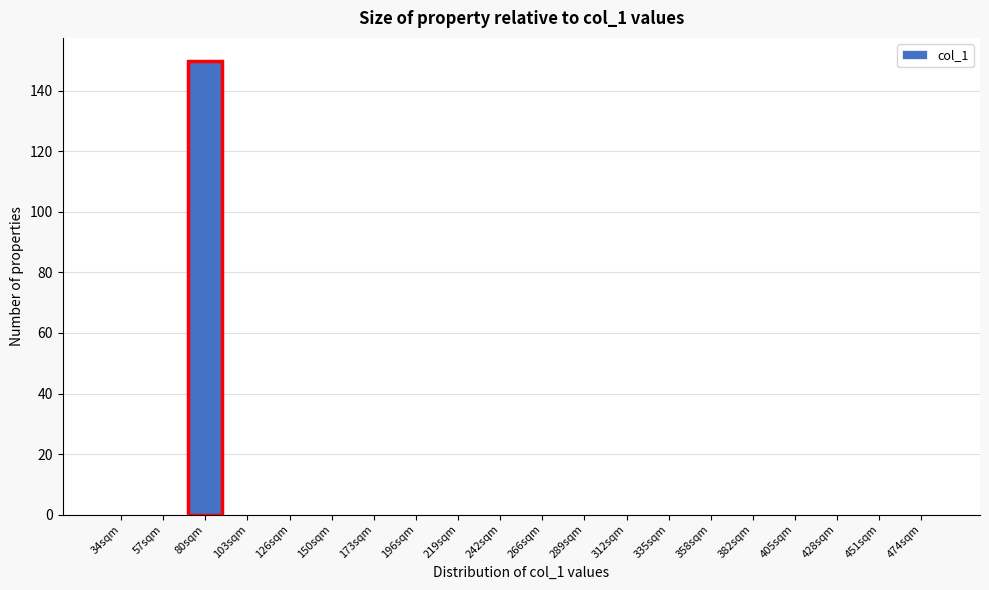

Reading left to right, transcribe all the data shown in this chart.

34sqm=0	57sqm=0	80sqm=150	103sqm=0	126sqm=0	150sqm=0	173sqm=0	196sqm=0	219sqm=0	242sqm=0	266sqm=0	289sqm=0	312sqm=0	335sqm=0	358sqm=0	382sqm=0	405sqm=0	428sqm=0	451sqm=0	474sqm=0